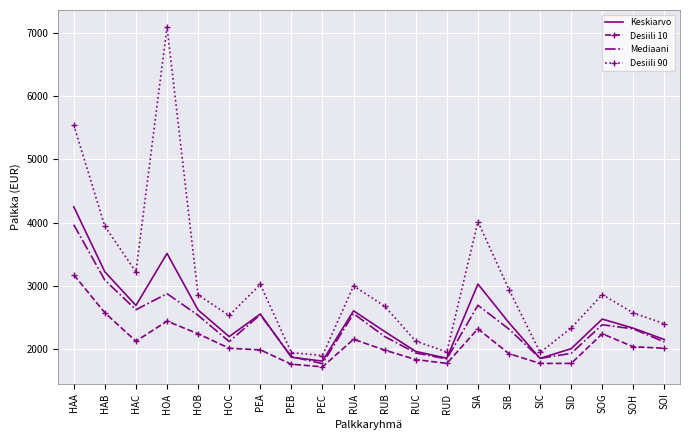

List the series in order of their peak value, highest first.

Desiili 90, Keskiarvo, Mediaani, Desiili 10